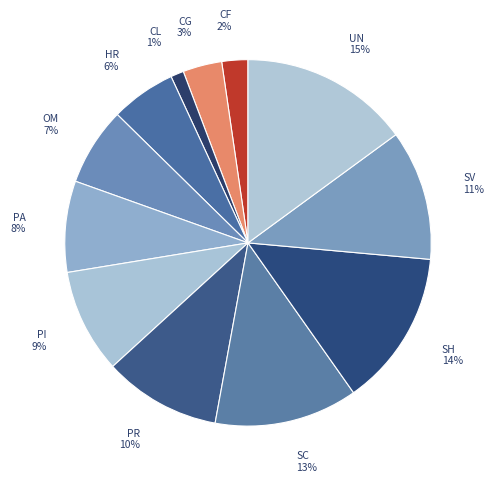

Do PI and SH together represent more than half of the pie?

No